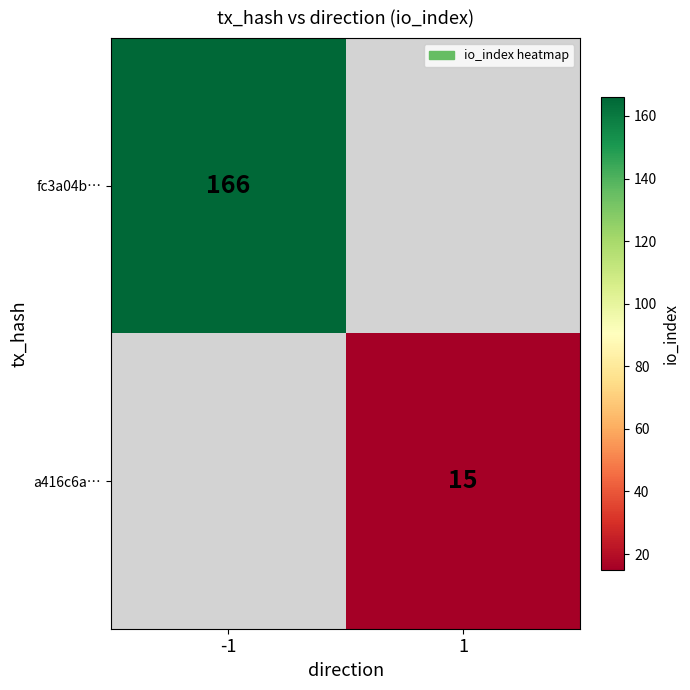

True or false: a416c6a… has a value of 9 at 1.

False